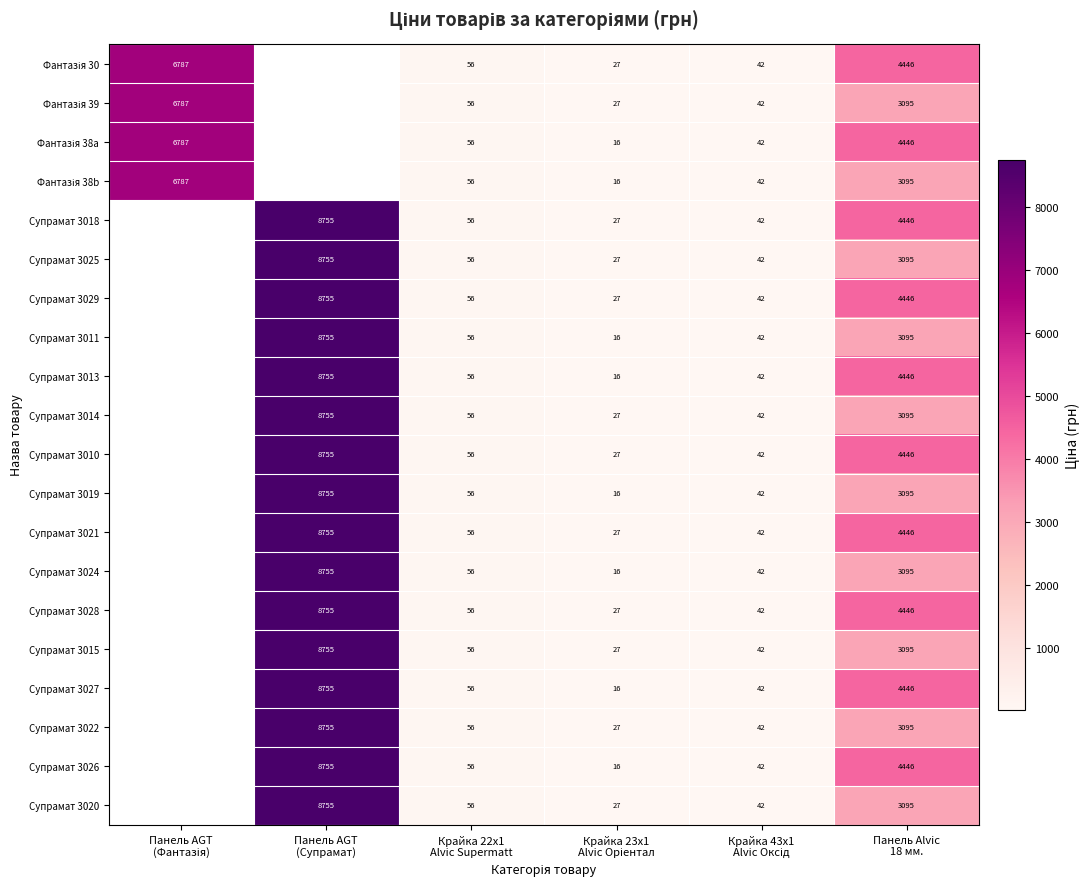

How many series are shown in this chart?

20